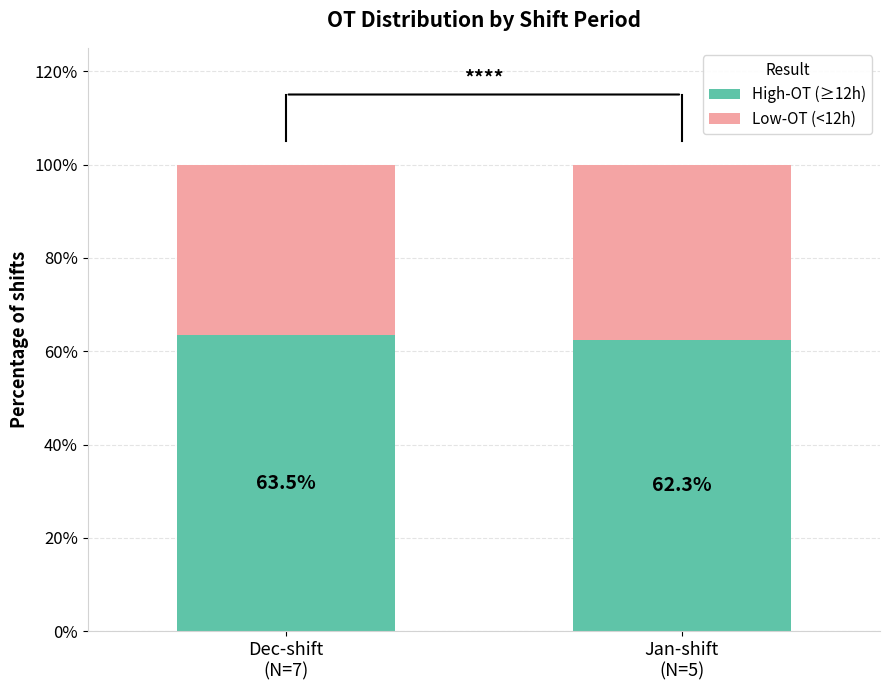

What is the average value of the High-OT (≥12h) series?

62.9